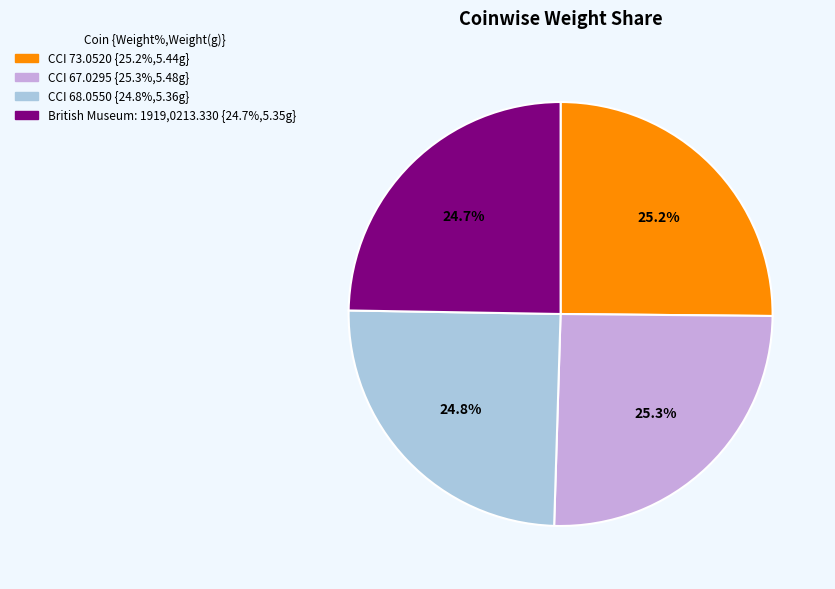

What is the ratio of the value at 24.7% to the value at 24.8%?

1.0